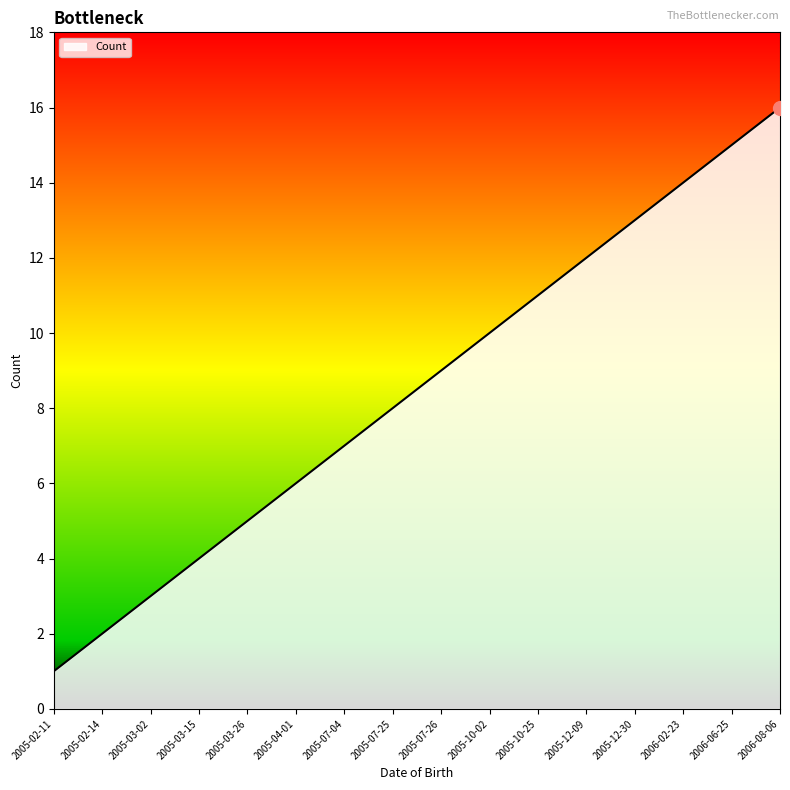

Does the chart display data point markers on the line(s)?

No